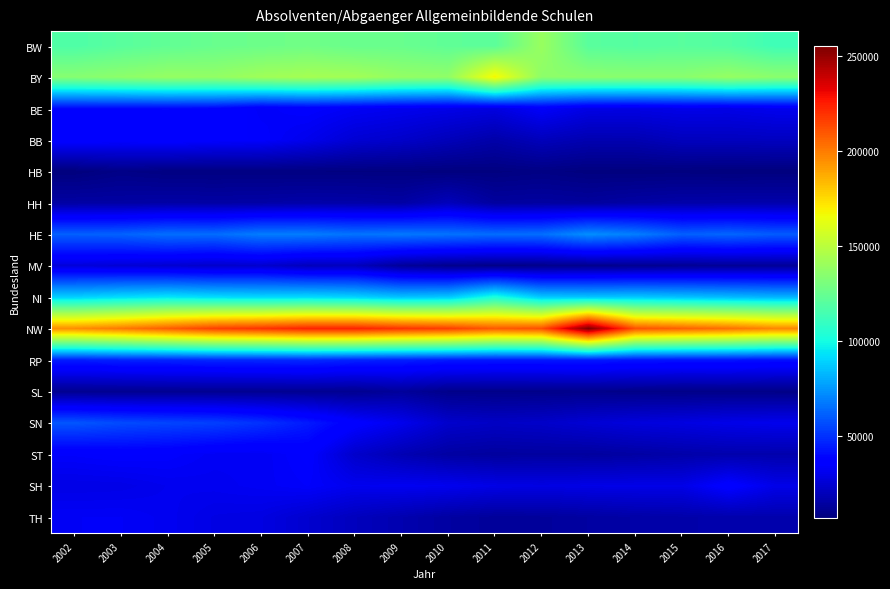

At how many categories does at least one series exceed 103038?

16